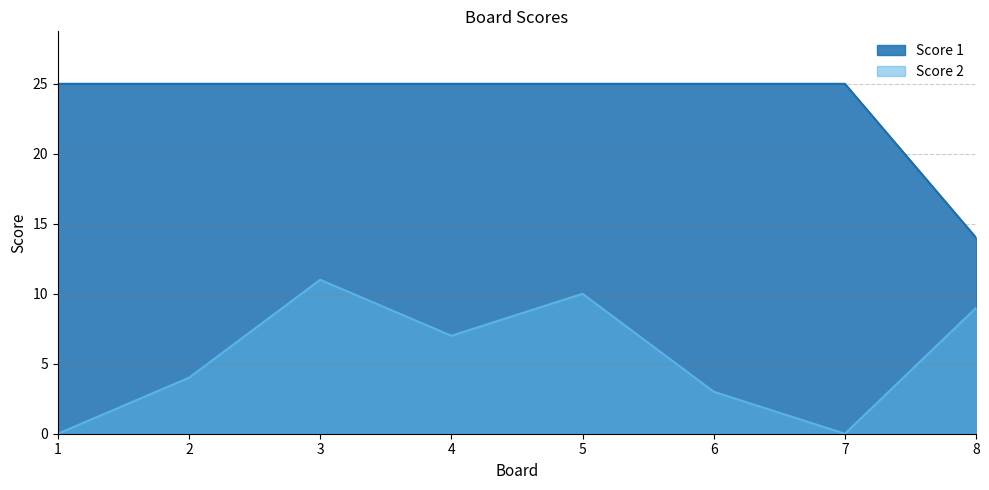

The Score 2 series shows 11 at 4. True or false?

False